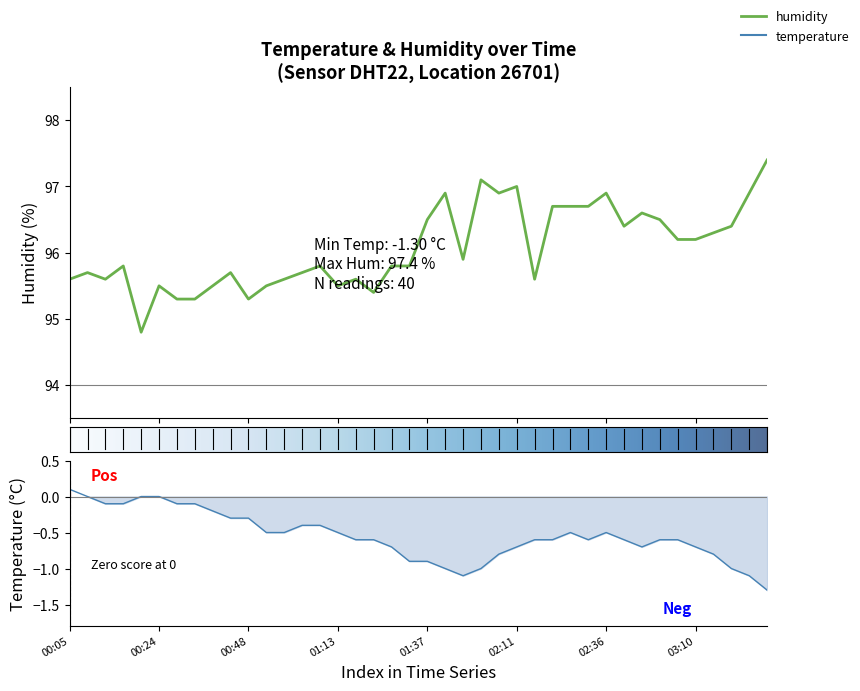

Is this an area chart (filled region under the line)?

No